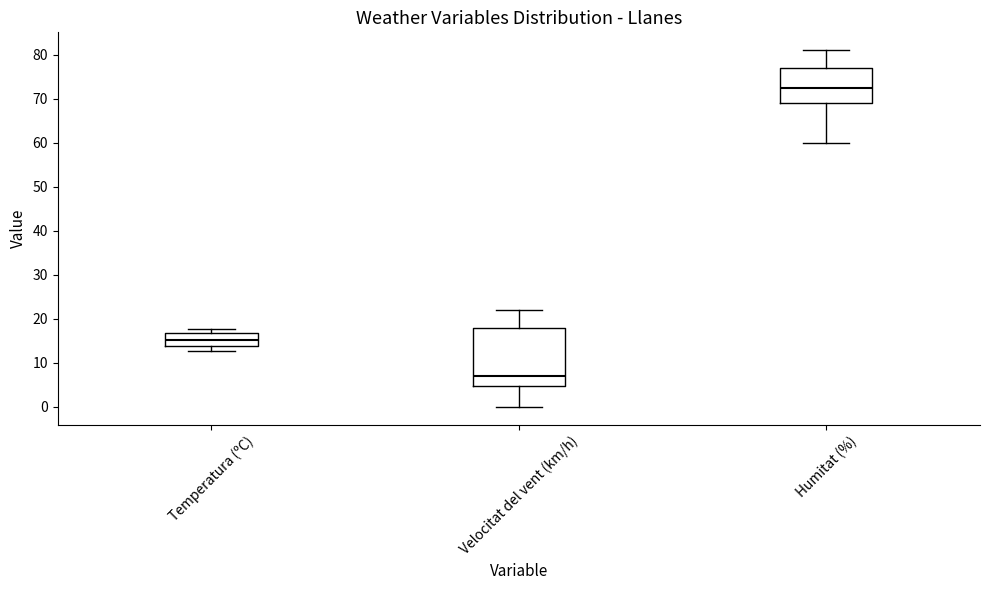

Which box's median line is the lowest?

Velocitat del vent (km/h)